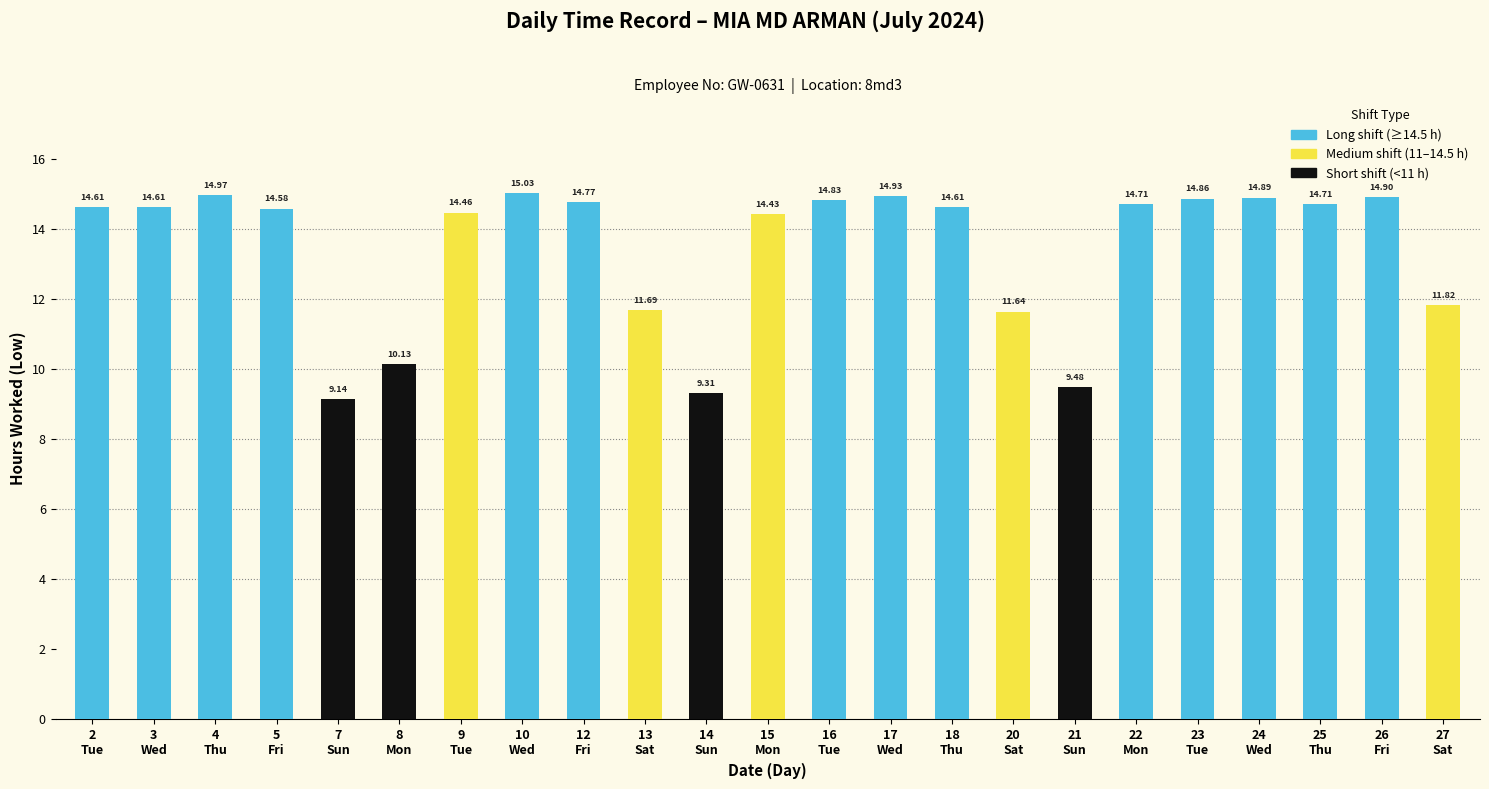

What is the sum of all values?

309.1